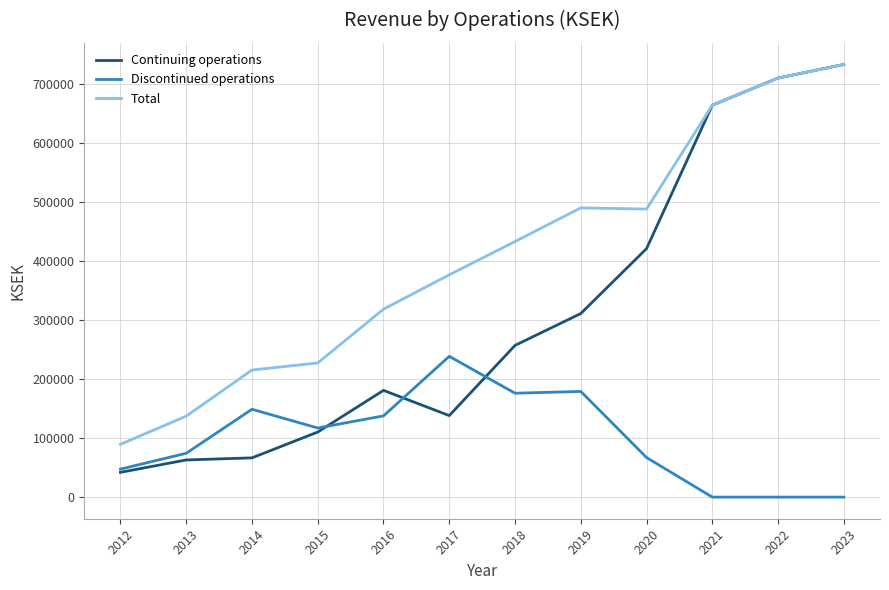

Which series has the largest total across all categories?

Total